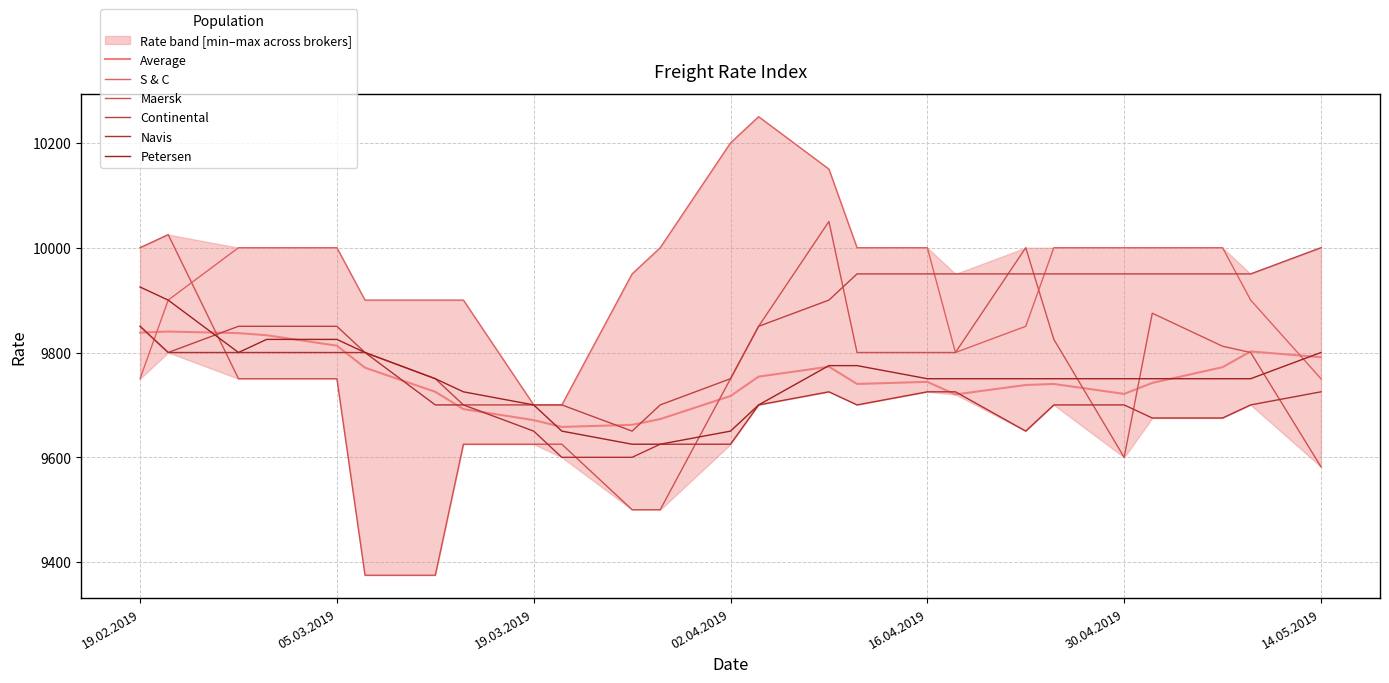

What are all the series names shown in the legend?

Average, S & C, Maersk, Continental, Navis, Petersen